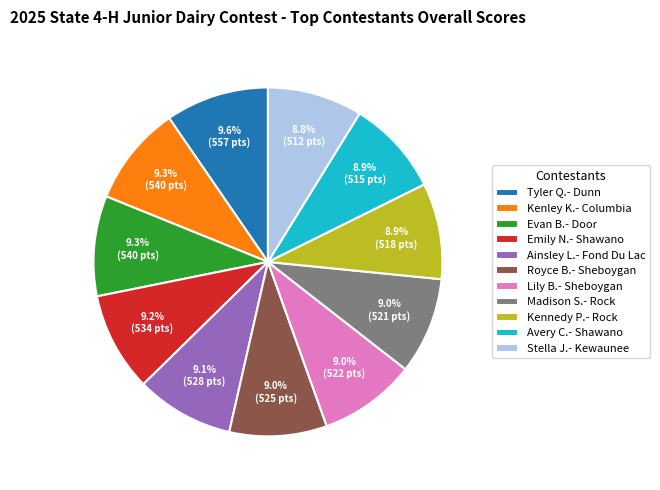

What is the ratio of the value at Avery C.- Shawano to the value at Lily B.- Sheboygan?

1.0